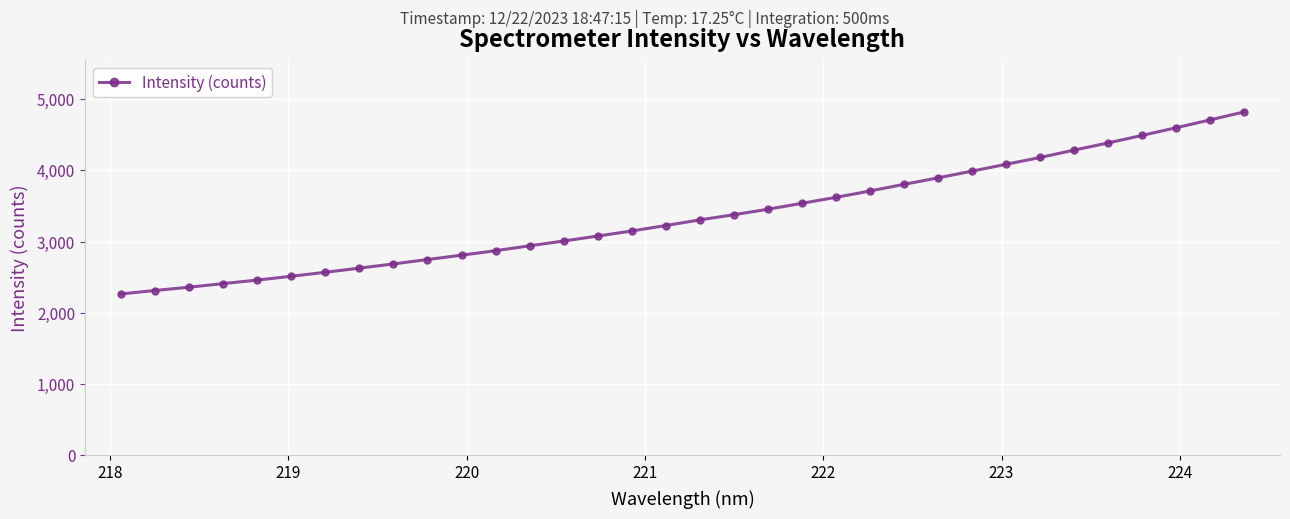

What is the difference between the maximum and second lowest values?

2507.9